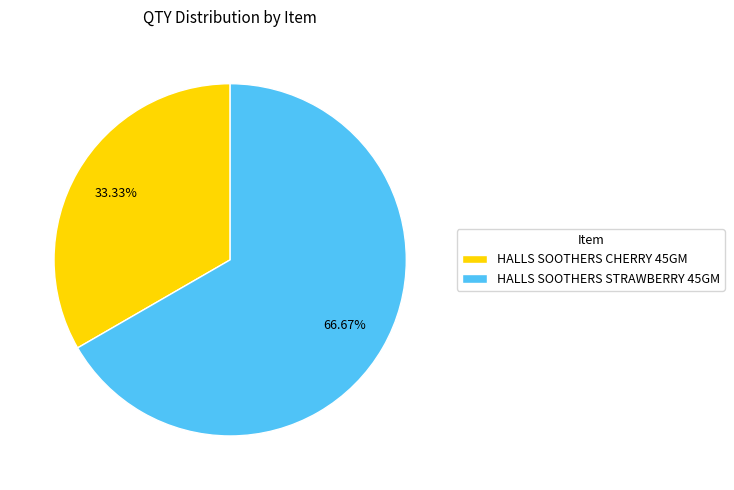

What percentage is NOT represented by HALLS SOOTHERS CHERRY 45GM?

66.7%